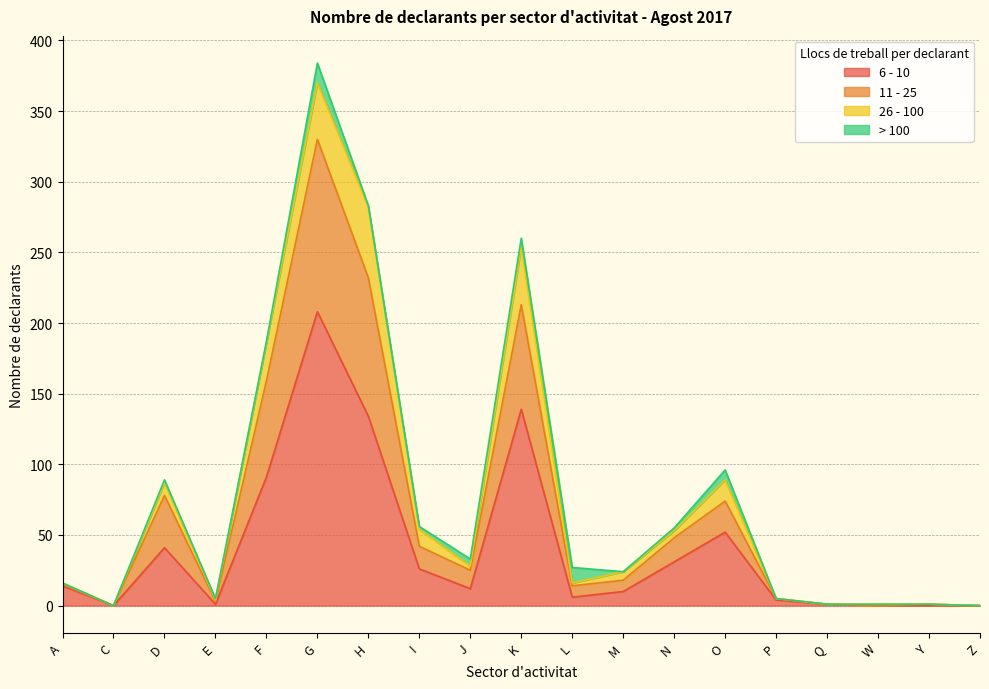

Where is the first local maximum for 11 - 25?

D